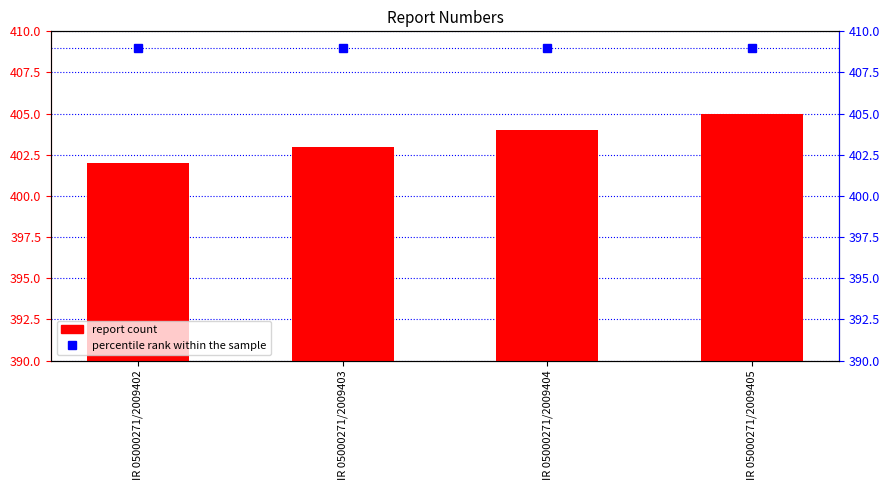

Between IR 05000271/2009404 and IR 05000271/2009405, which is larger?

IR 05000271/2009404